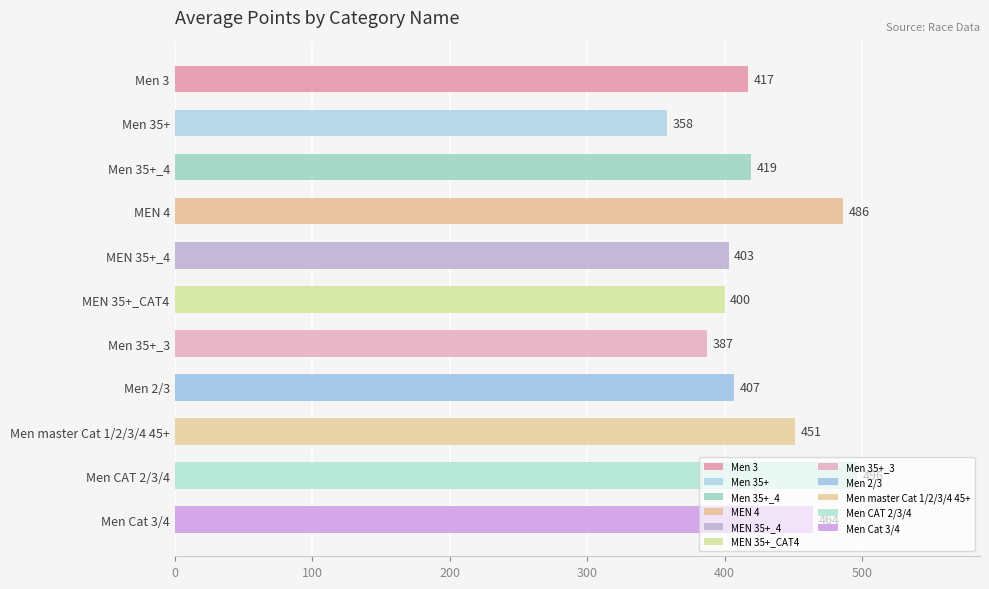

The chart shows a value of 731.8 at Men Cat 3/4. True or false?

False